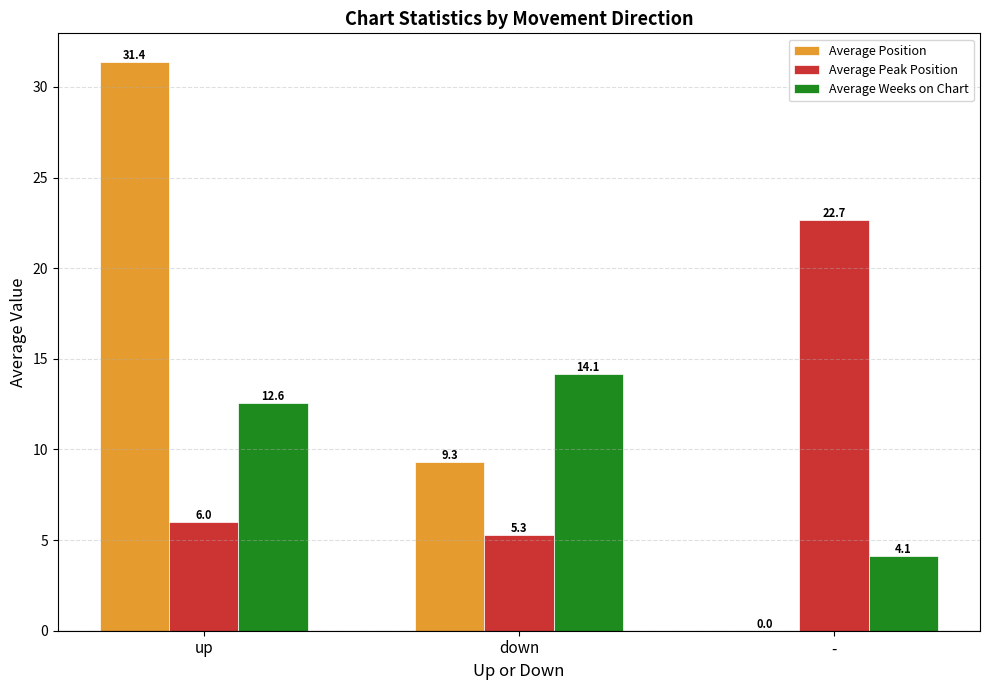

What is the spread (max minus min) of values at down?

8.9